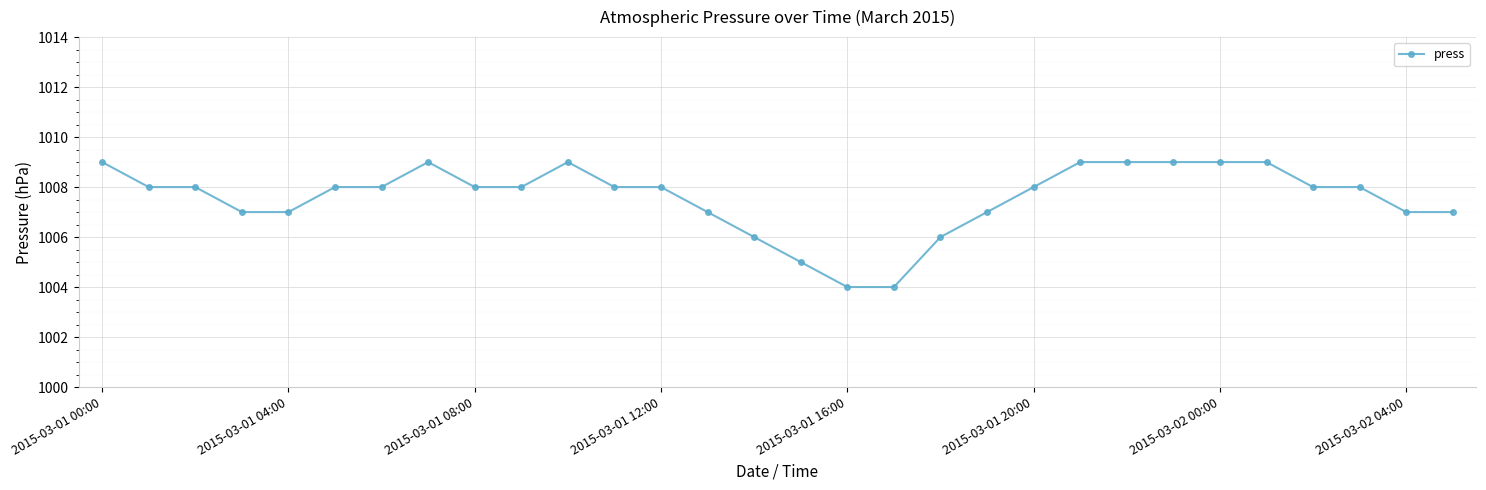

Is this an area chart (filled region under the line)?

No